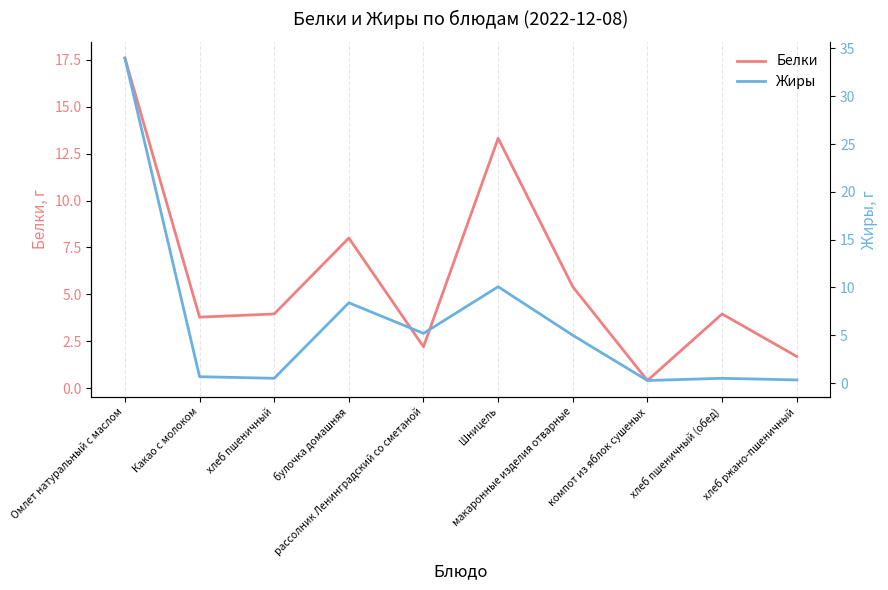

Where do Жиры and Белки first cross each other?

Омлет натуральный с маслом and Какао с молоком